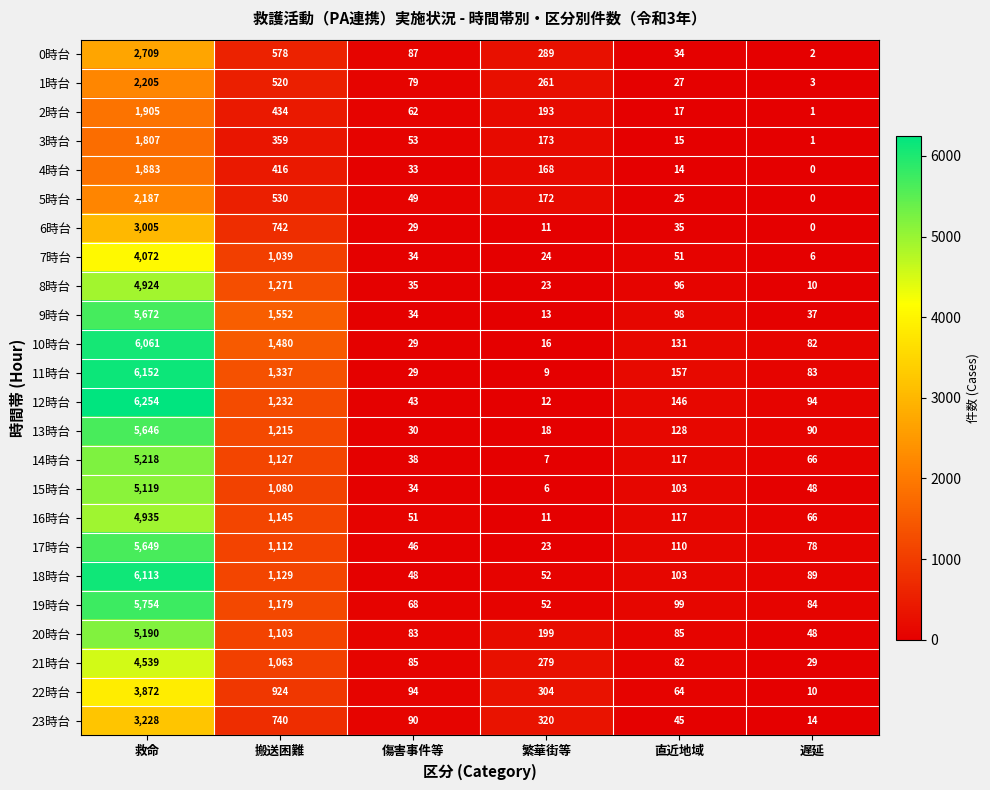

Where does the 7時台 series first go above 51?

救命